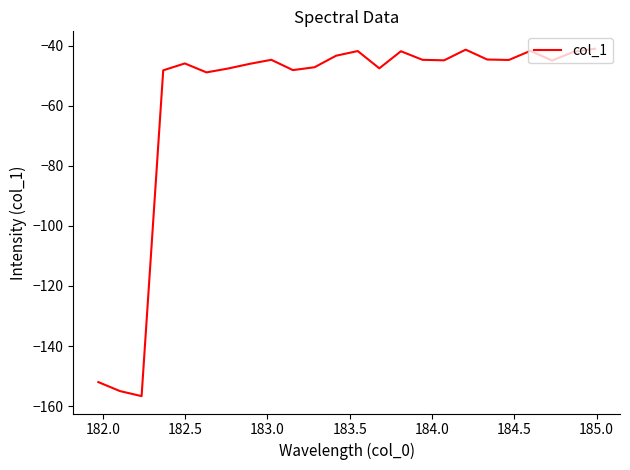

How many categories are shown in the chart?

24